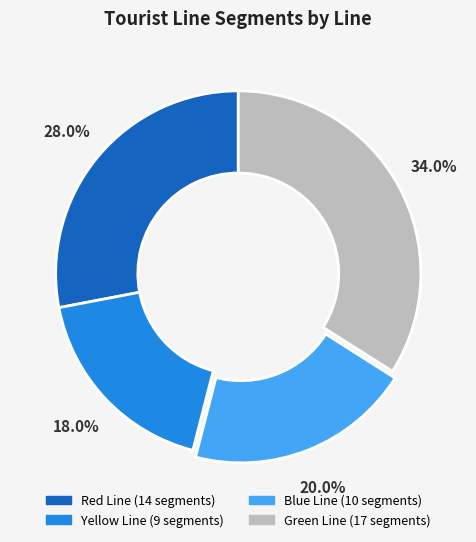

How many slices are in this pie chart?

4